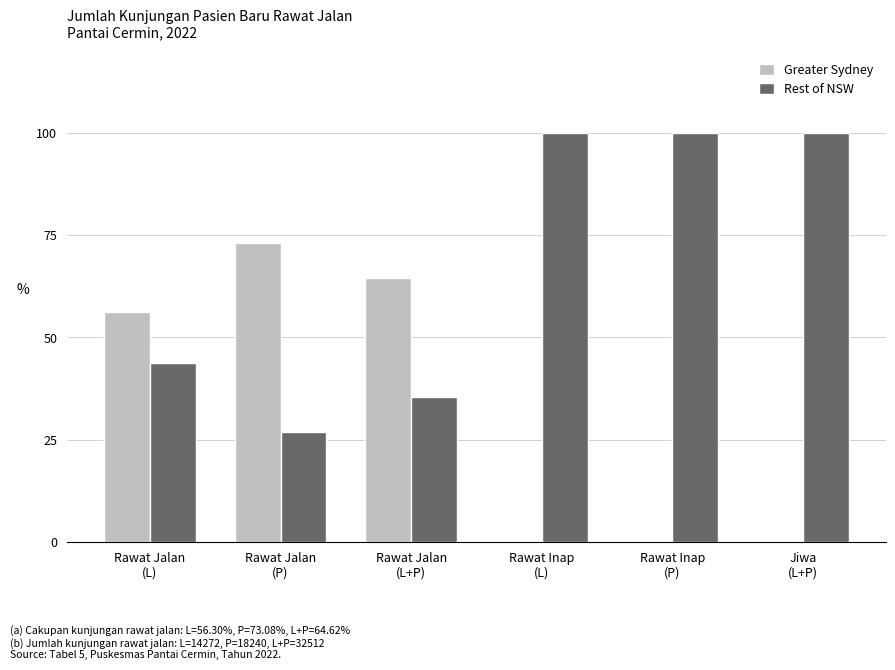

What is the highest value of the Rest of NSW series?

100.0